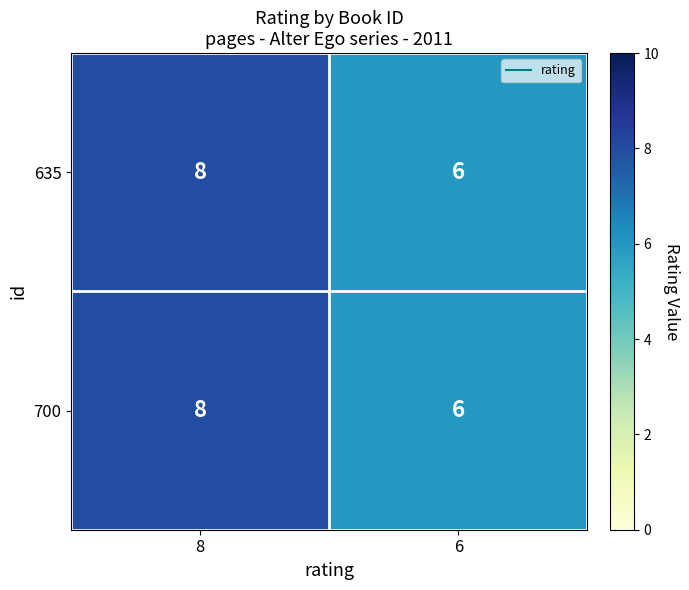

The value of 700 at 8 is 8. True or false?

True